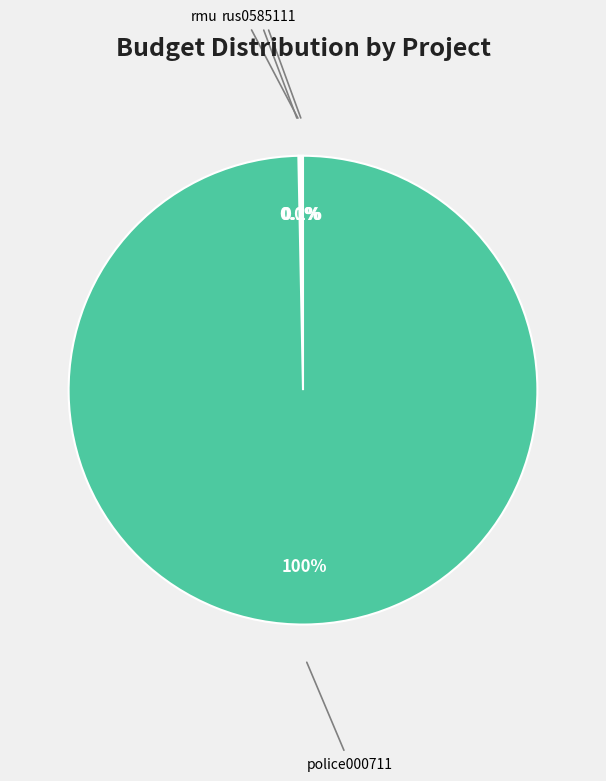

Is there any slice that represents more than half of the pie?

Yes